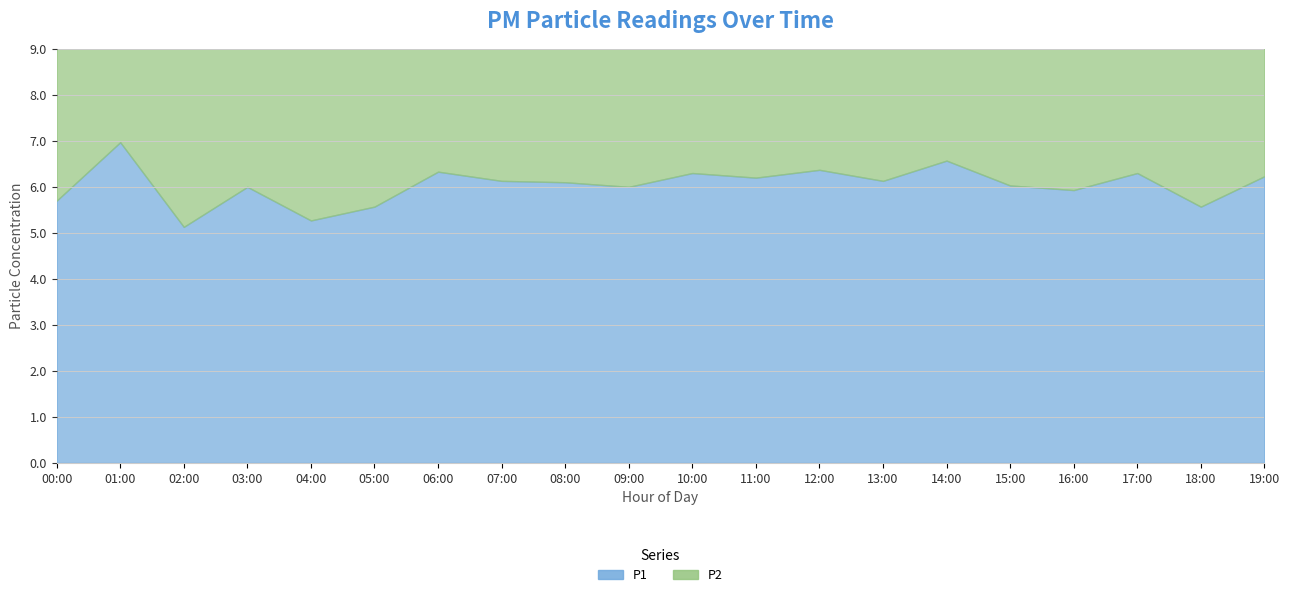

What is the label of the 8th point from the left?

07:00